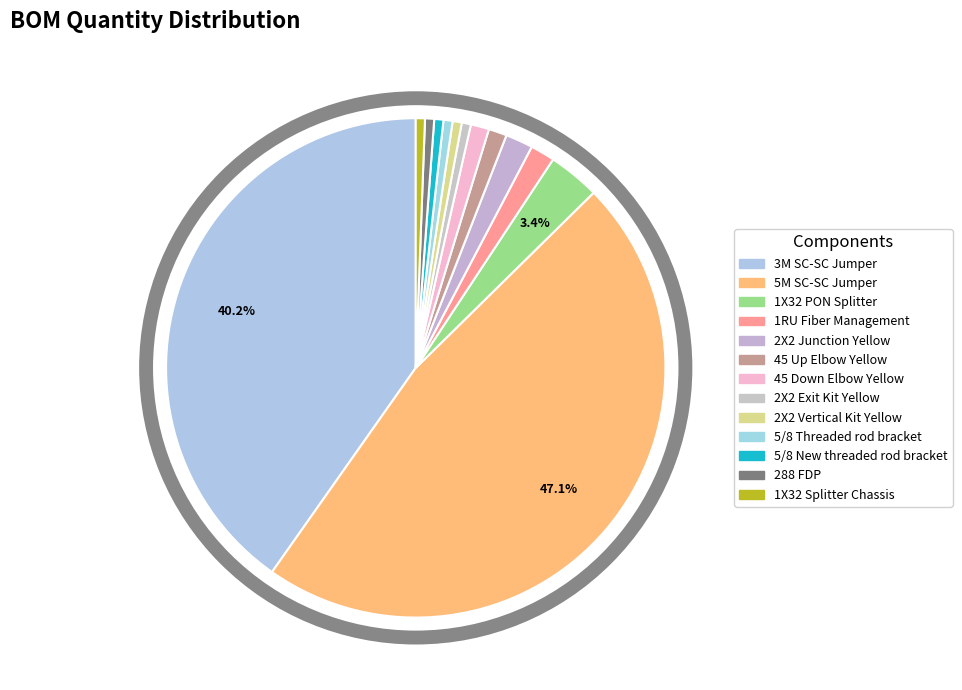

Count the number of slices in the pie.

13